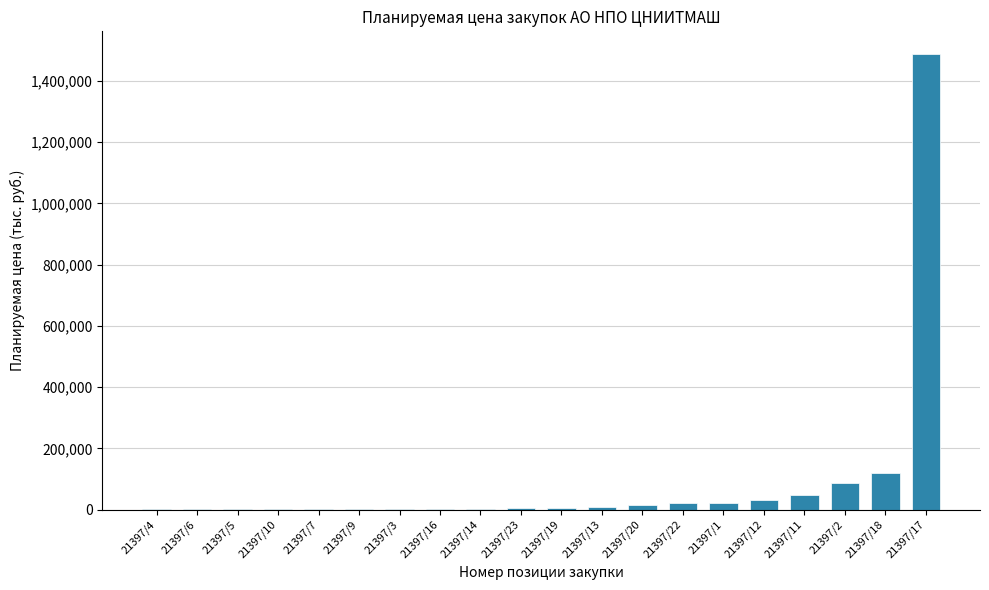

What value does the data have at 21397/5?

300.0